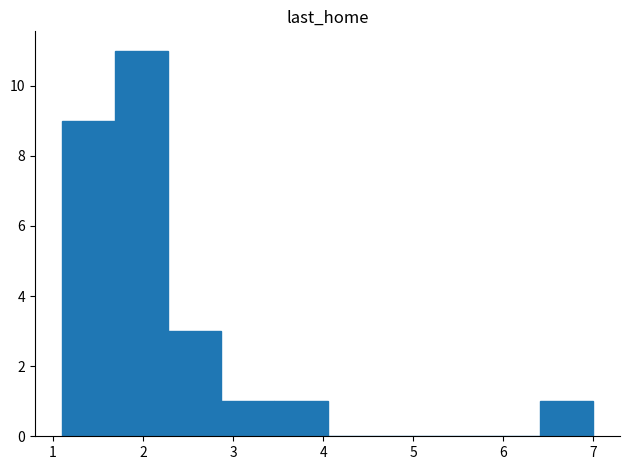

Reading left to right, list every bar in this chart as the range it spans on the x-axis followed by its height. Neither the bar edges nor the heights are printed on the chart, so give them approximately, as read against the axes.

1.10 to 1.69: 9
1.69 to 2.28: 11
2.28 to 2.87: 3
2.87 to 3.46: 1
3.46 to 4.05: 1
4.05 to 4.64: 0
4.64 to 5.23: 0
5.23 to 5.82: 0
5.82 to 6.41: 0
6.41 to 7.00: 1